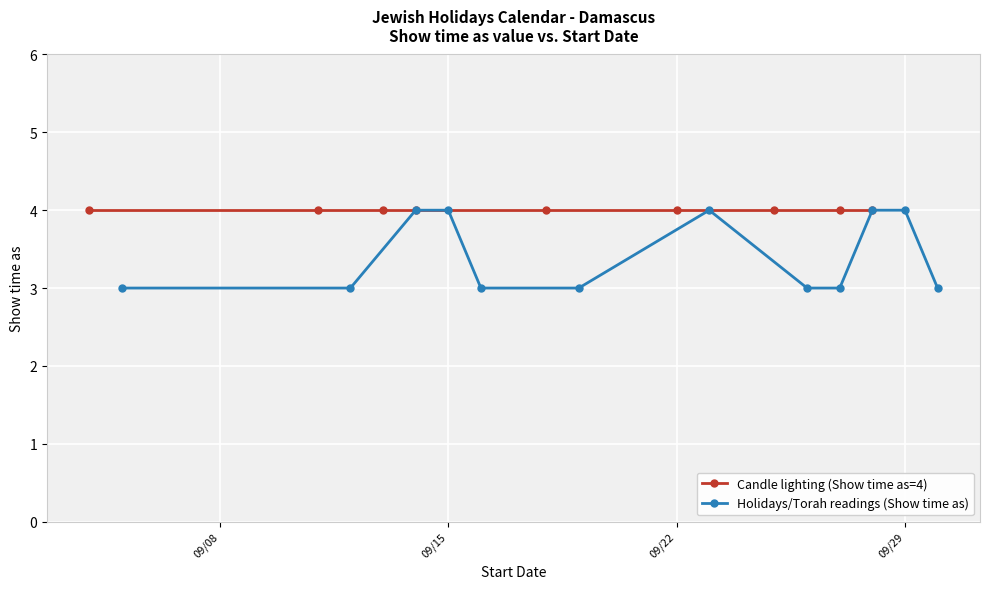

Which series has the largest total across all categories?

Show time as (Candle lighting)